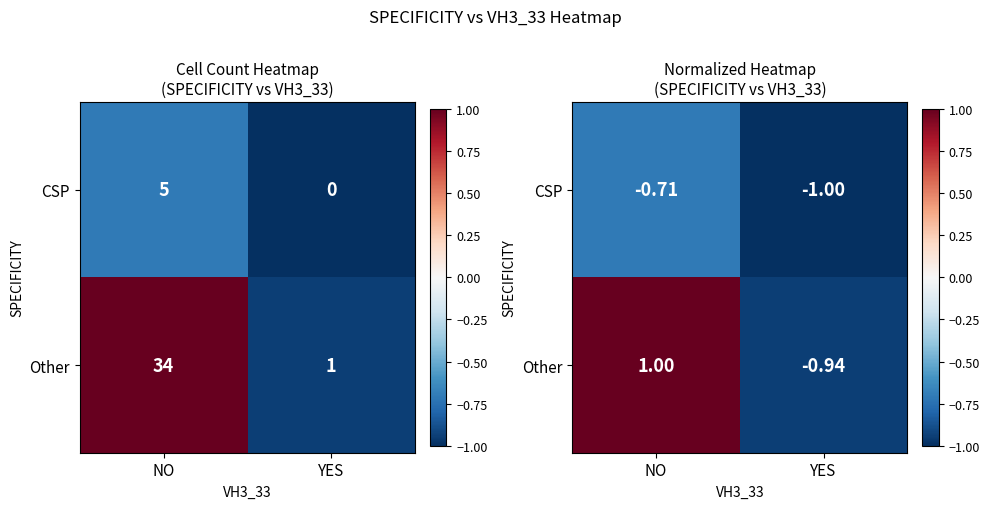

At which label does CSP reach its minimum?

YES